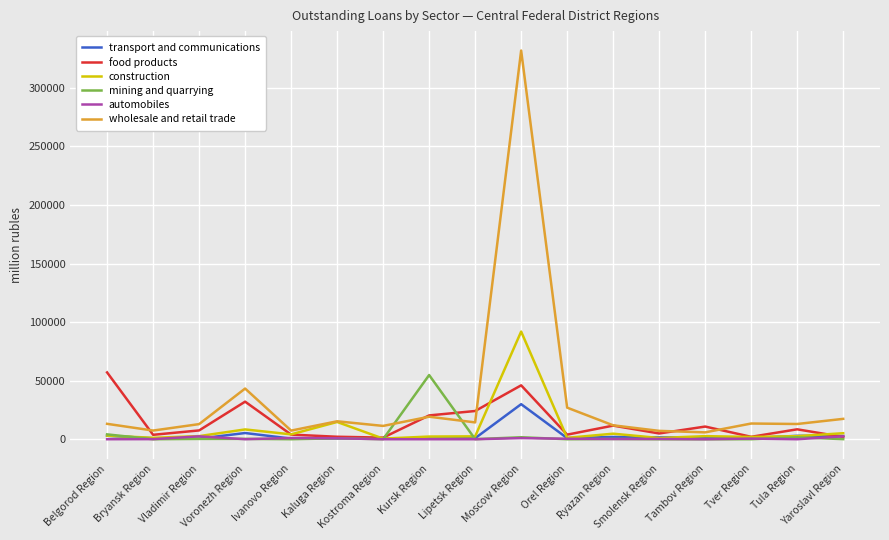

What is the spread (max minus min) of values at Moscow Region?

330841